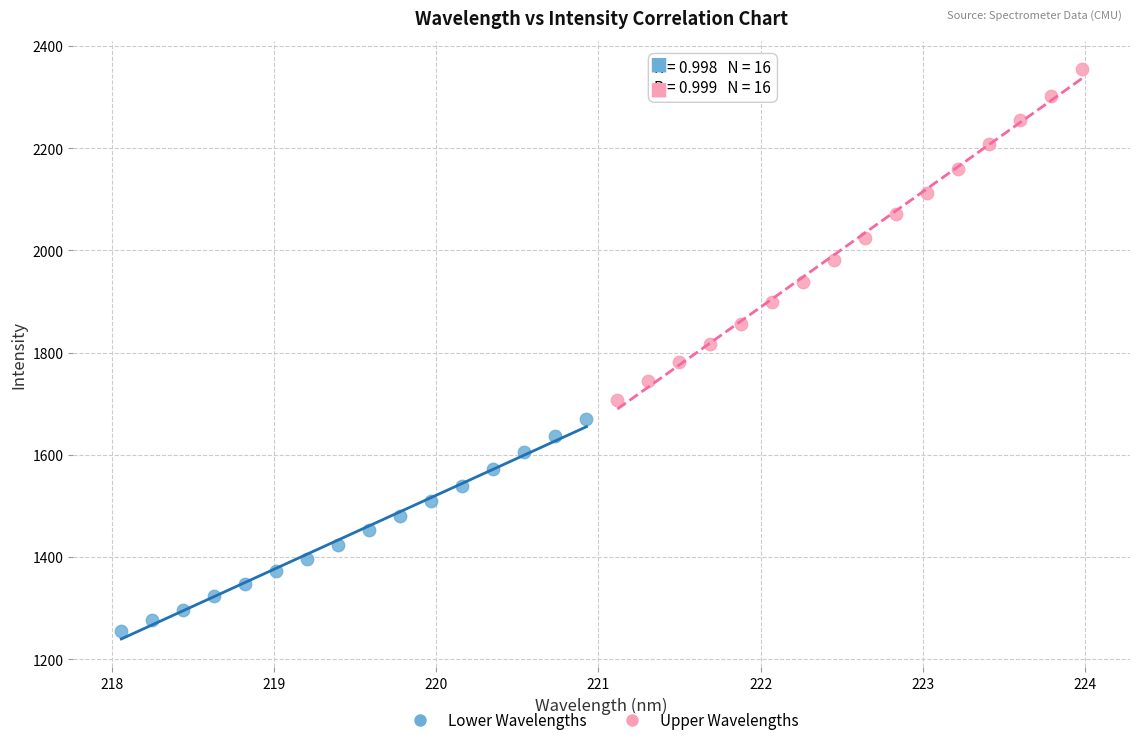

Which series contains the highest Y value?

Upper Wavelengths